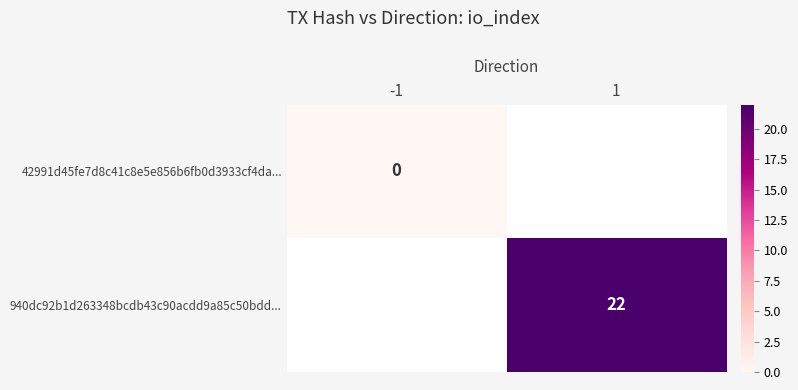

How many data points does each series have?

2